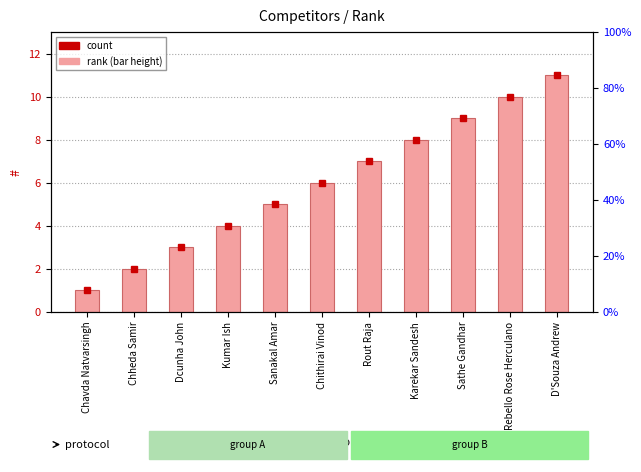

Where is the data nearest to the value 6?

Chithirai Vinod